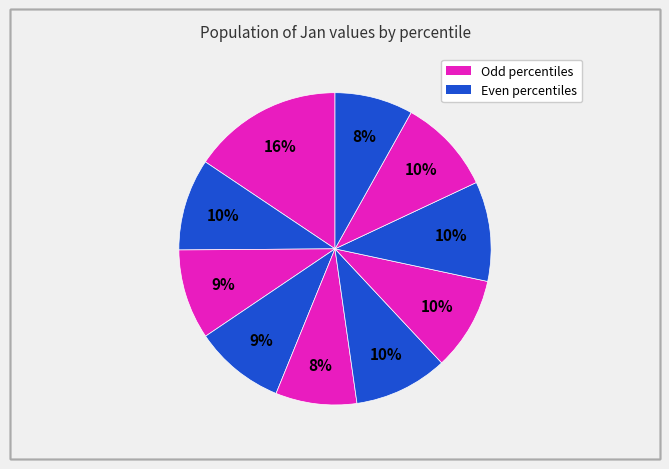

How many slices are in this pie chart?

10